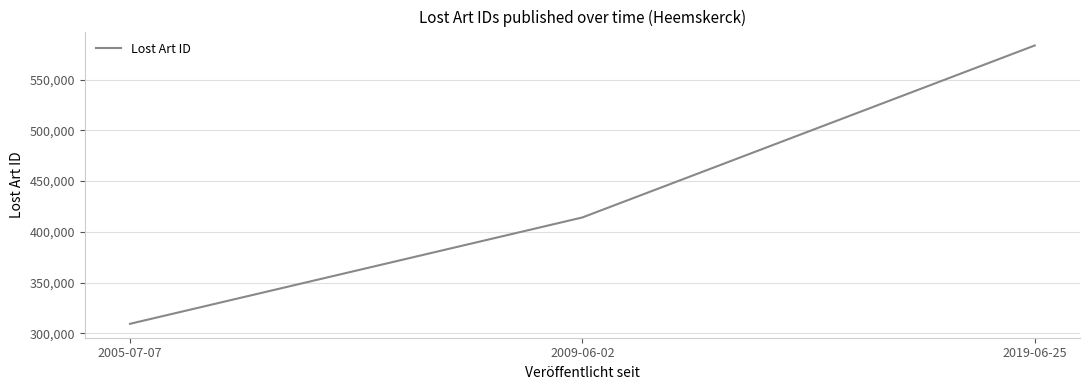

Reading right to left, what are all the values shown in this chart?

2019-06-25=583604	2009-06-02=414159	2005-07-07=309373